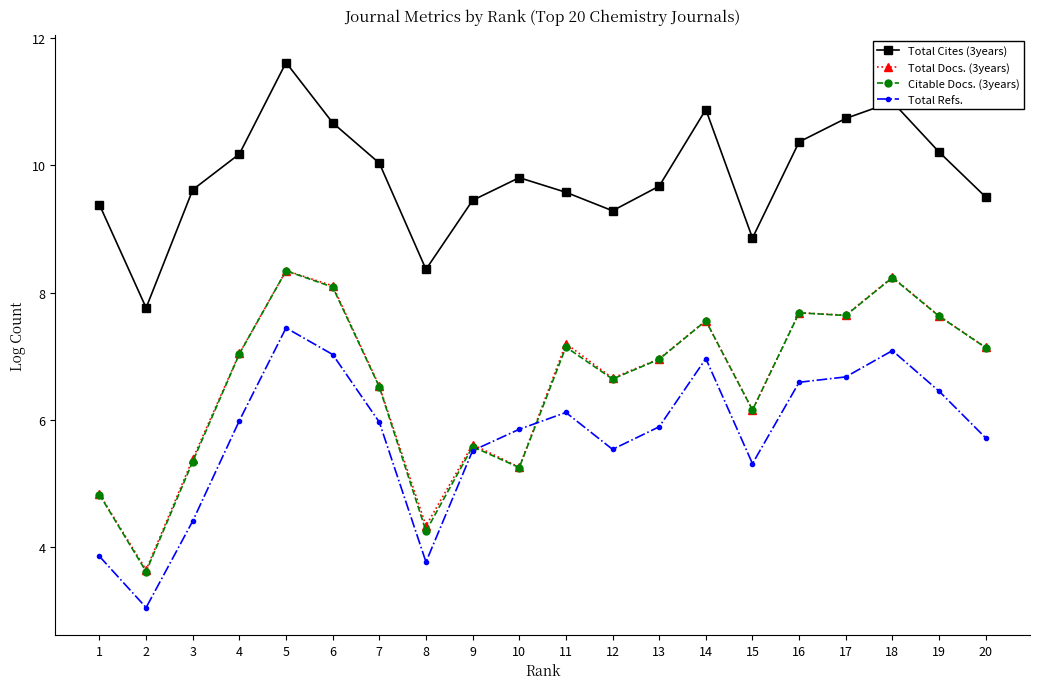

At which category is the sum across all series the highest?

5